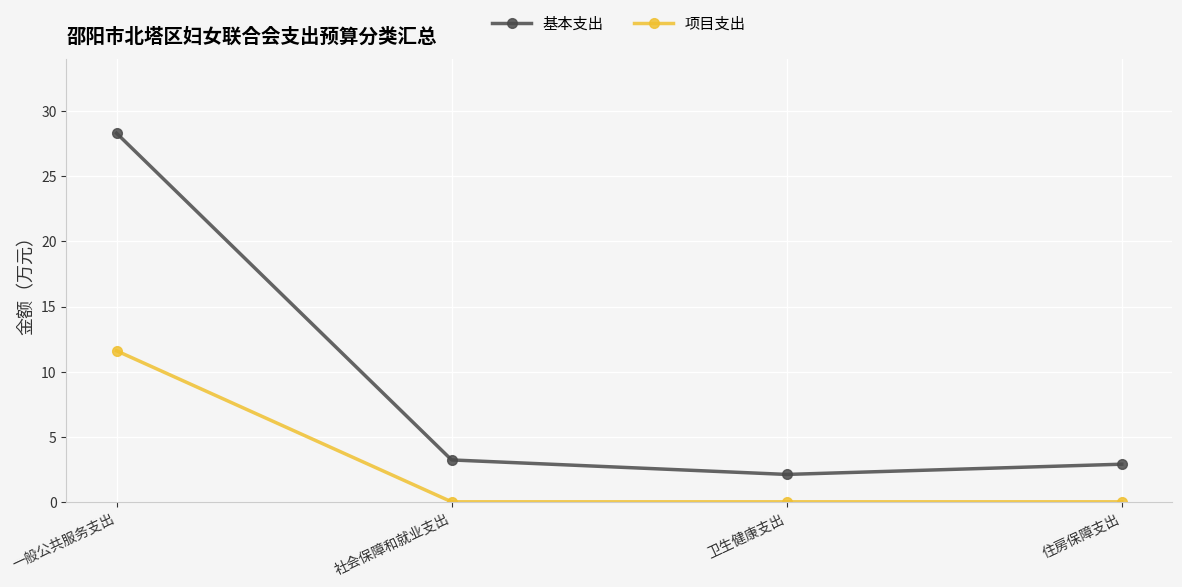

What is the label of the 1st point from the left?

一般公共服务支出